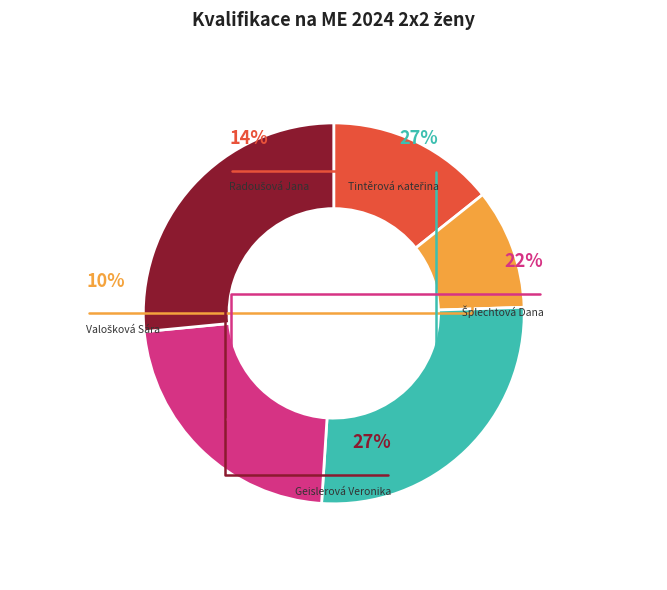

Rank the categories by value from lowest to highest.

PK Polouvsí - Valošková Sára, PK Osika Plzeň - Radoušová Jana, PC Sokol Lipník - Šplechtová Dana, VARAN - Tintěrová Kateřina, PEK Stolín - Geislerová Veronika